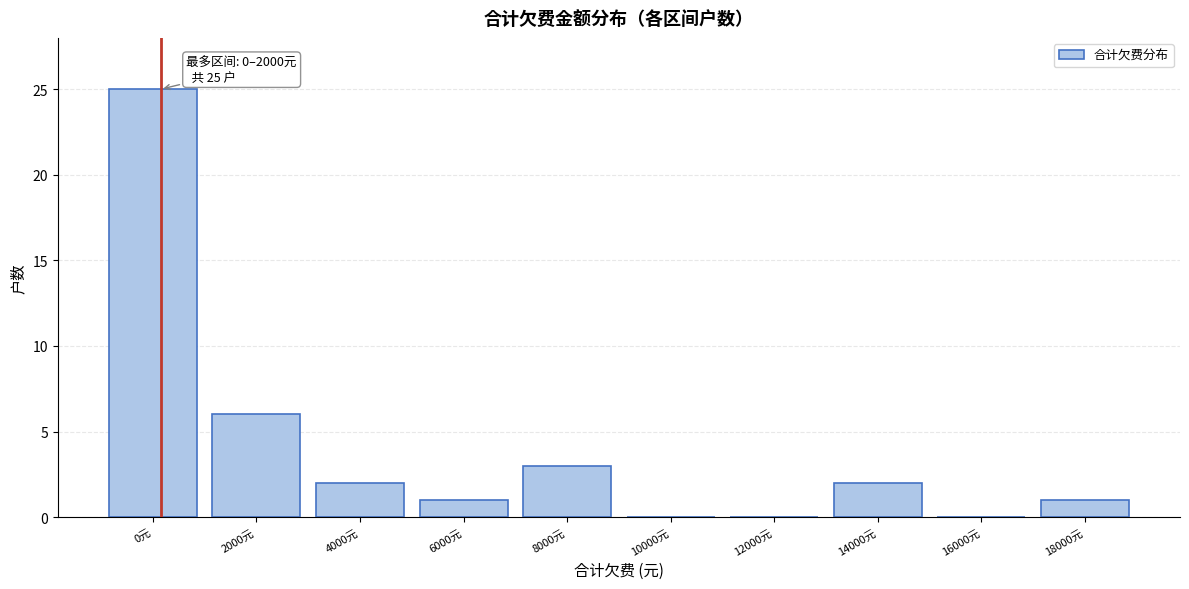

Reading left to right, what are all the values shown in this chart?

0元=25	2000元=6	4000元=2	6000元=1	8000元=3	10000元=0	12000元=0	14000元=2	16000元=0	18000元=1